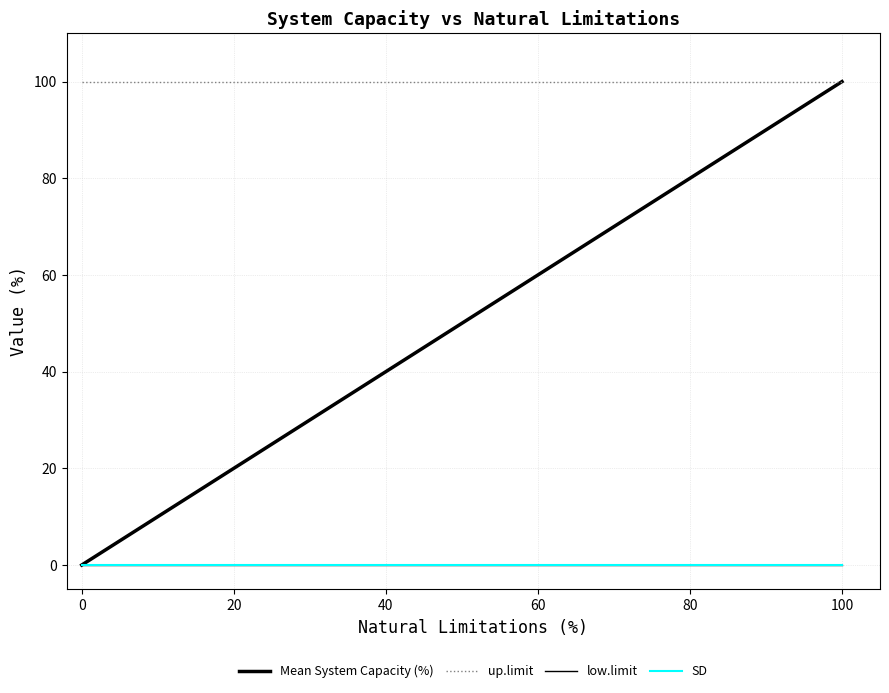

Does the chart have visible grid lines?

Yes